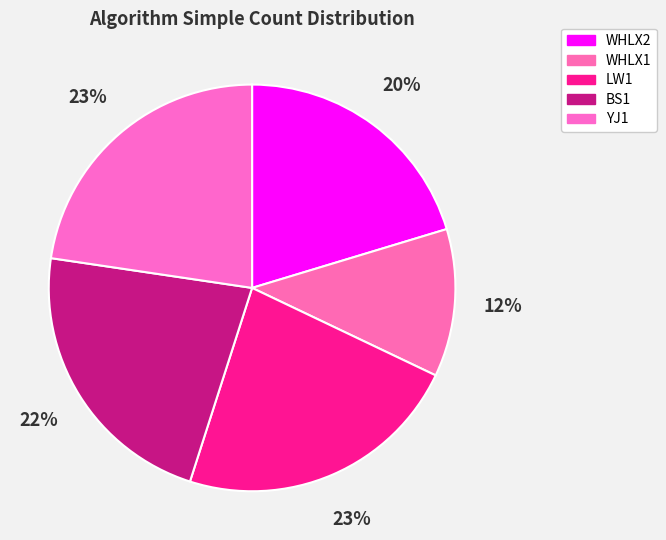

Does WHLX1 represent more than half of the total?

No